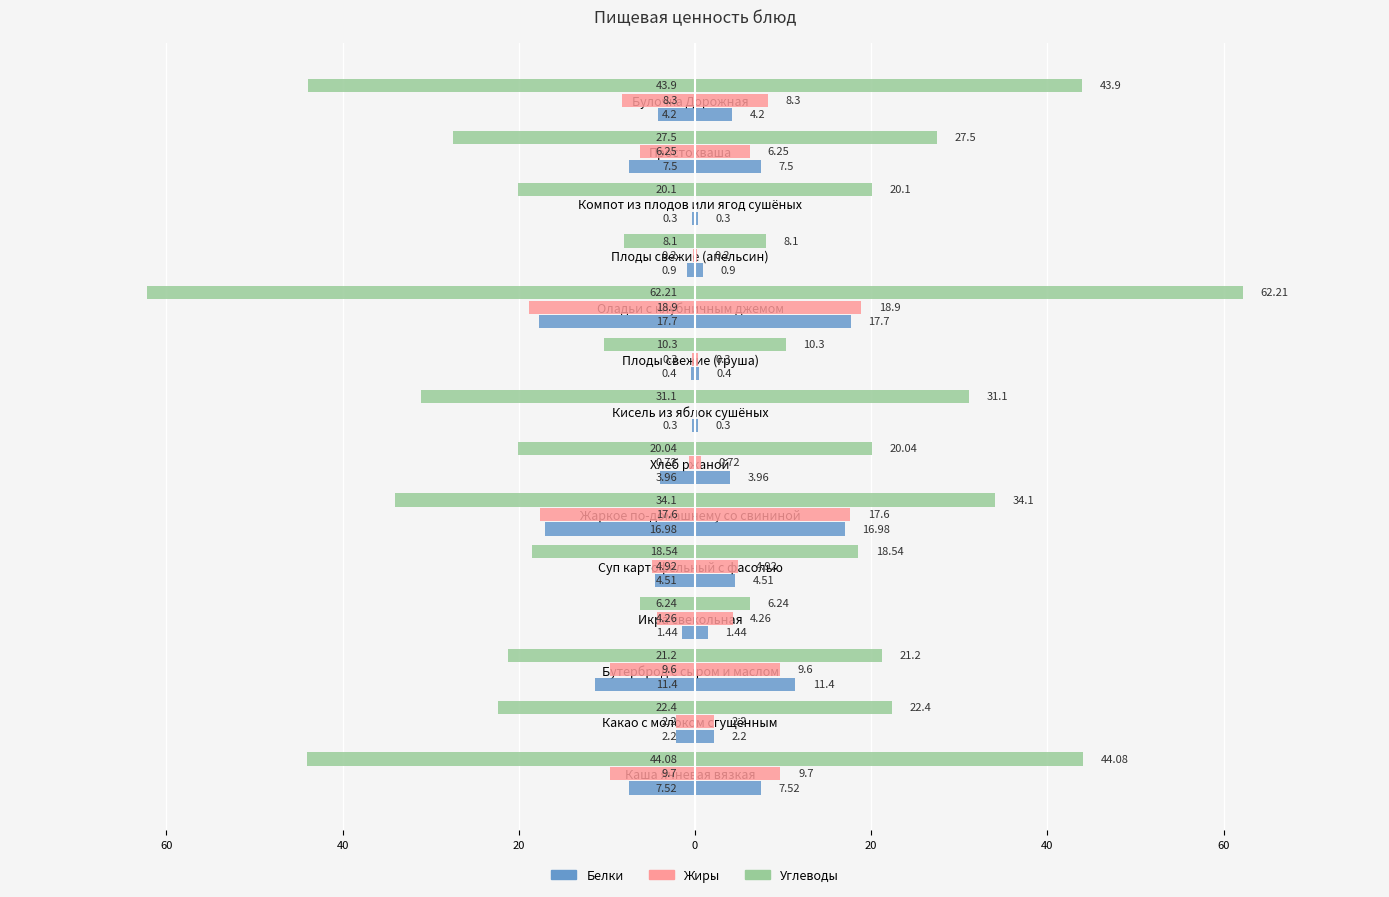

Are the bars grouped side by side (vs. stacked)?

Yes